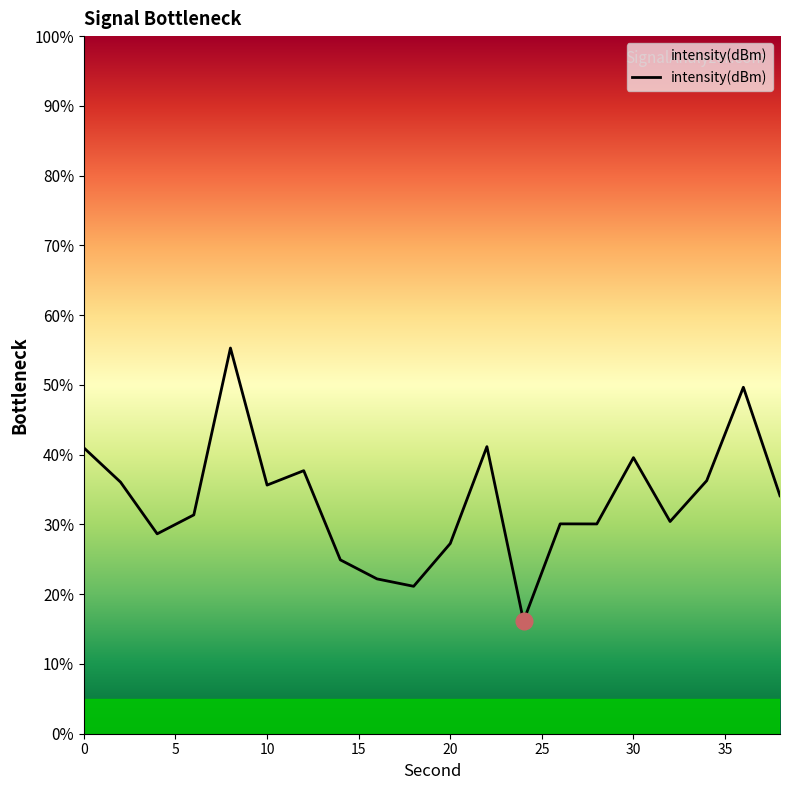

What is the difference between the maximum and minimum values?

39.1